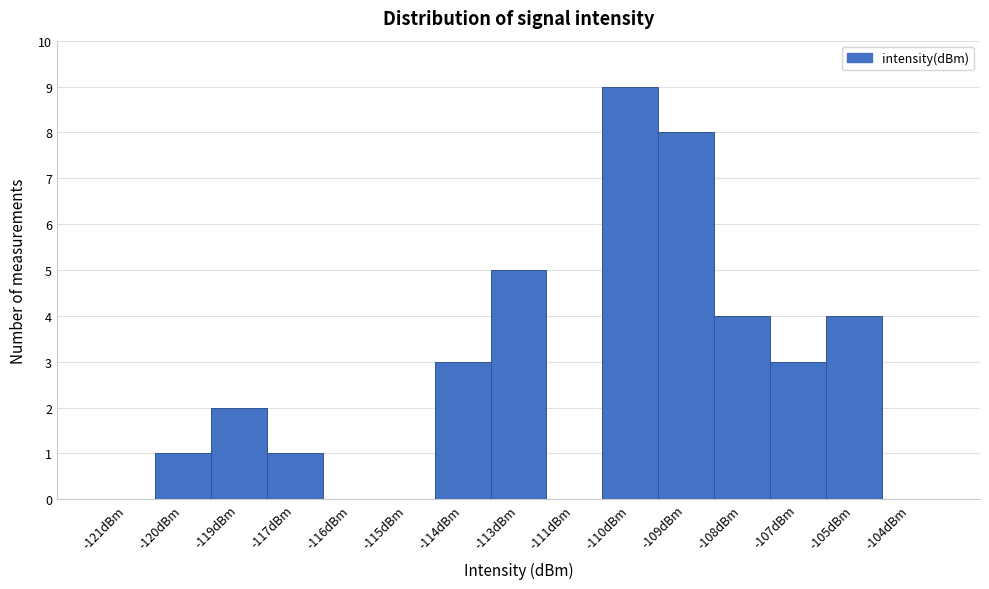

Reading left to right, list all the values displayed in this chart.

-121dBm=0	-120dBm=1	-119dBm=2	-117dBm=1	-116dBm=0	-115dBm=0	-114dBm=3	-113dBm=5	-111dBm=0	-110dBm=9	-109dBm=8	-108dBm=4	-107dBm=3	-105dBm=4	-104dBm=0